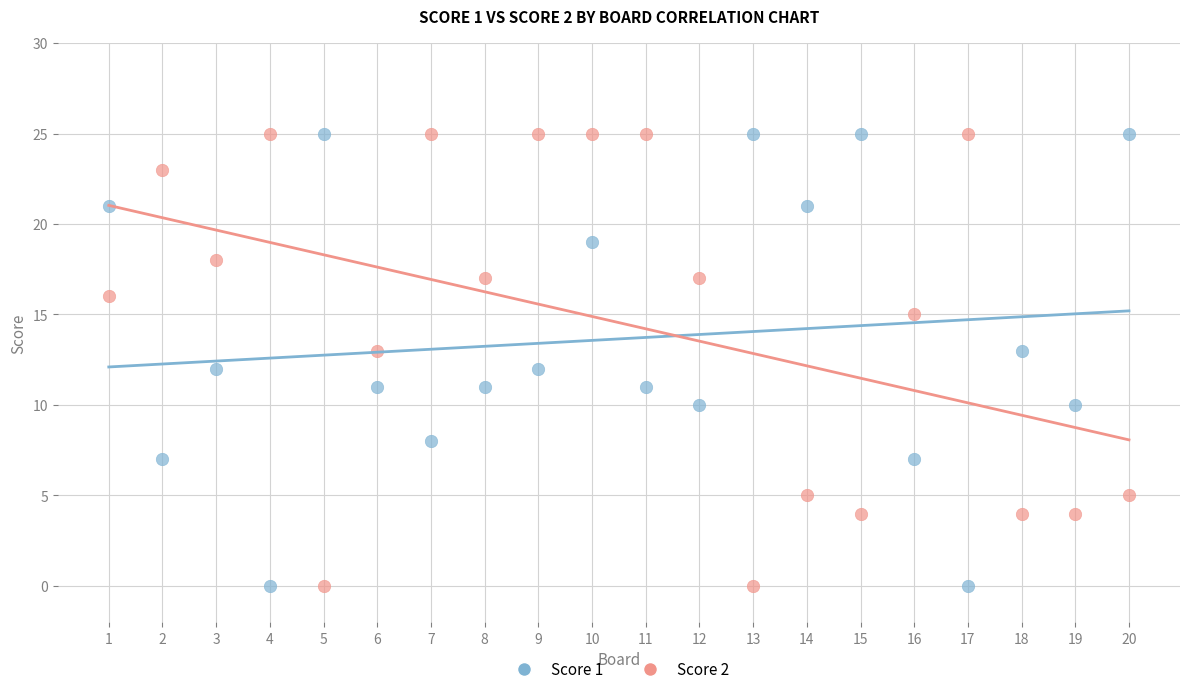

What are all the series names shown in the legend?

Score 1, Score 2